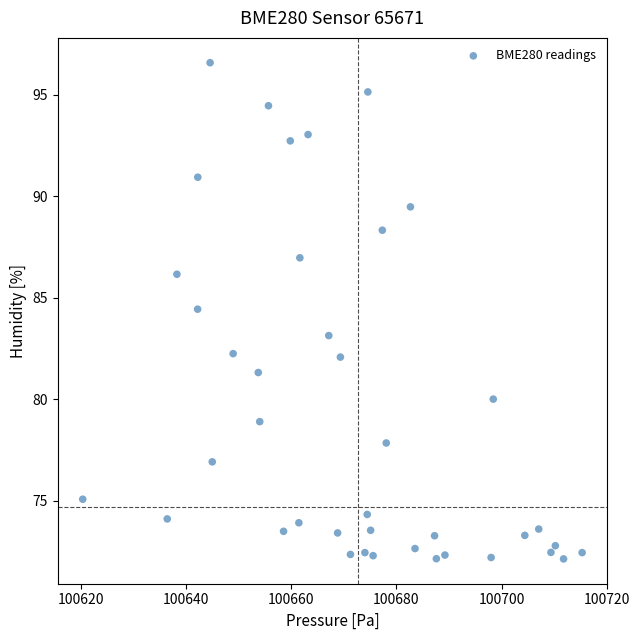

What Y value in the scatter plot is closest to 84?

84.4